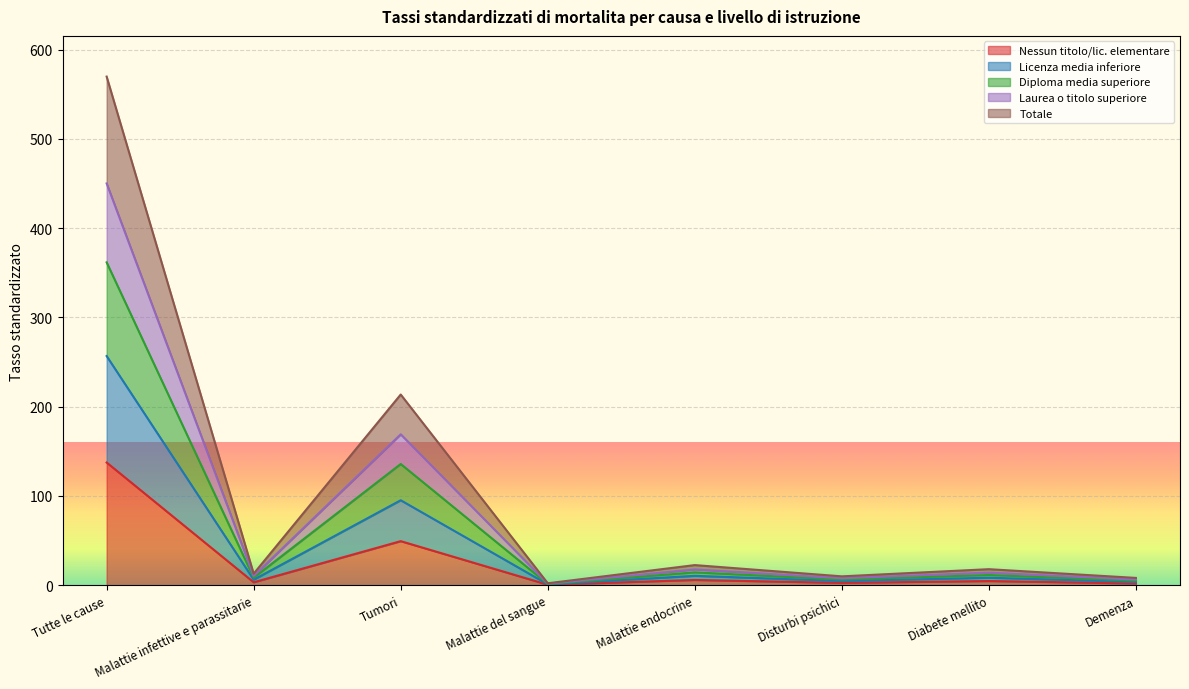

At how many categories does at least one series exceed 405?

1